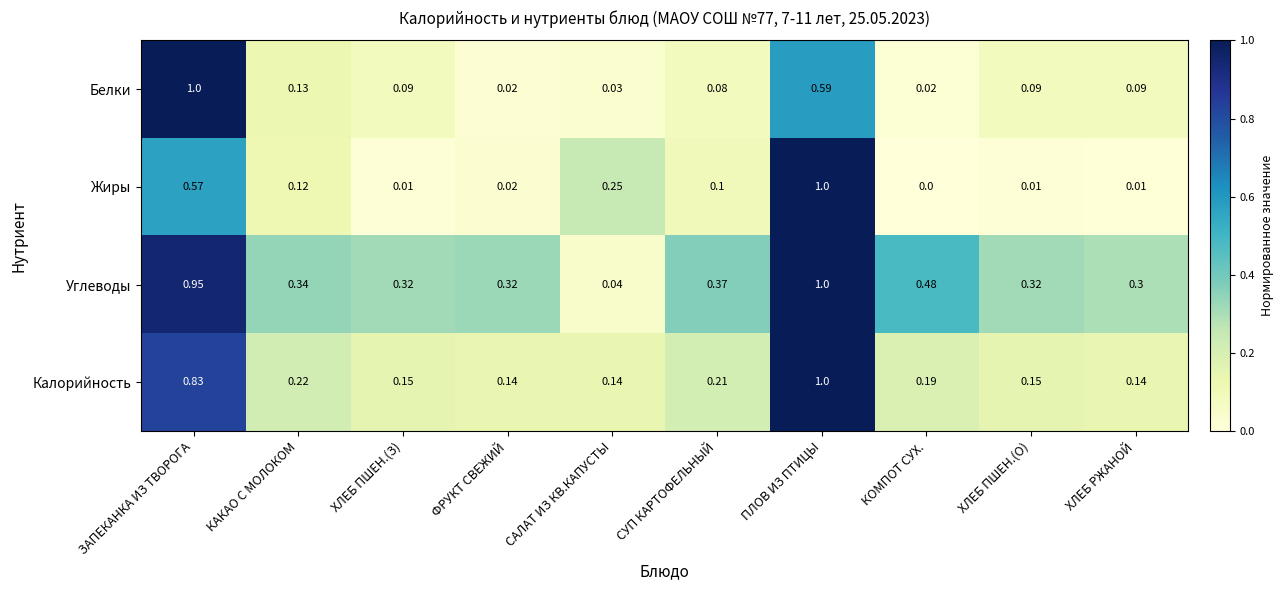

At which category is the sum across all series the highest?

ПЛОВ ИЗ ПТИЦЫ